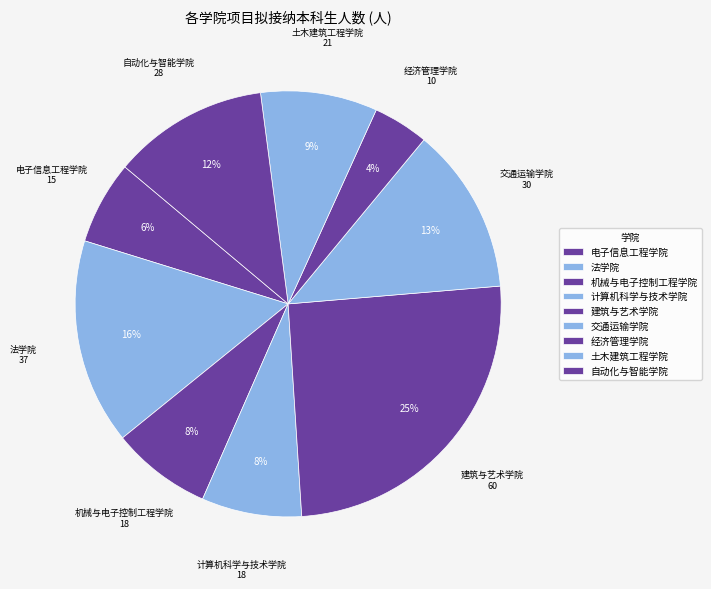

True or false: 交通运输学院 accounts for 1% of the total.

False